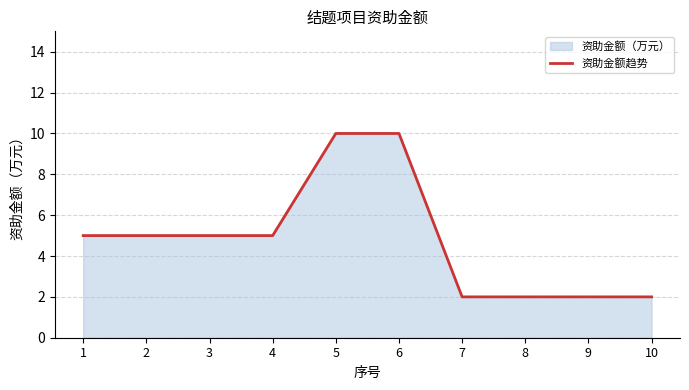

What is the difference between the second highest and minimum values?

8